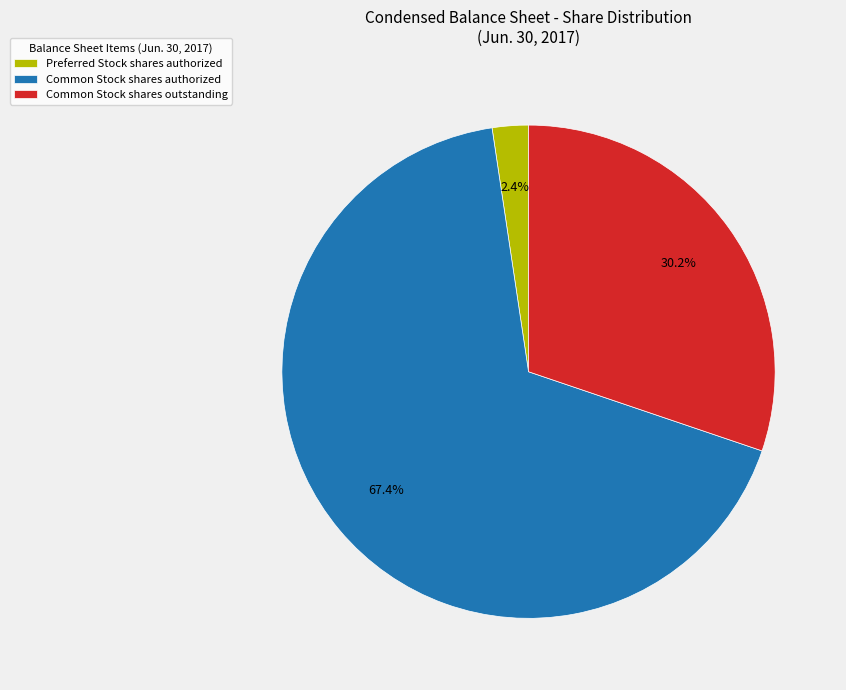

True or false: Common Stock shares outstanding accounts for 30% of the total.

True